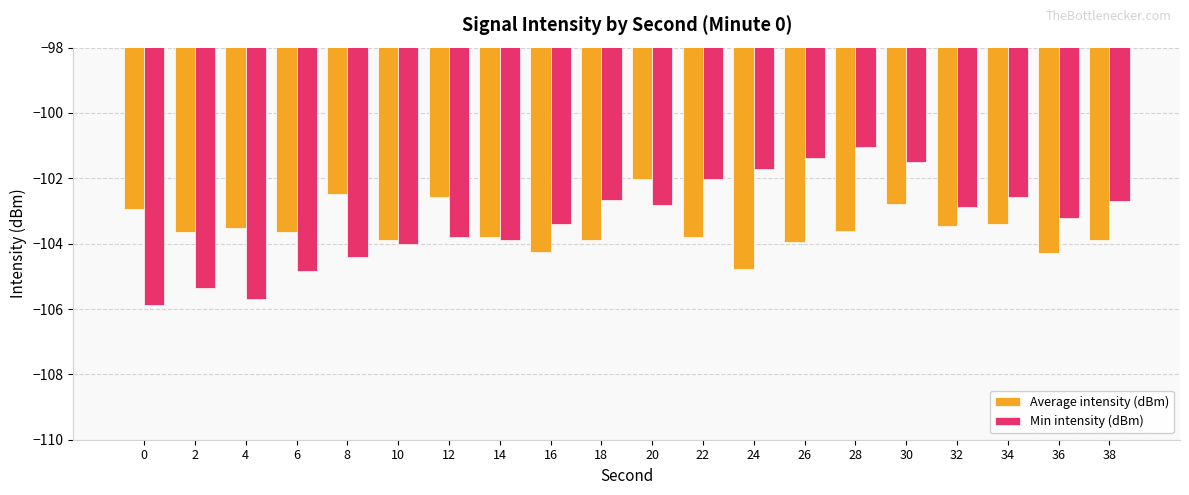

What is the average value of the Min intensity (dBm) series?

-103.3